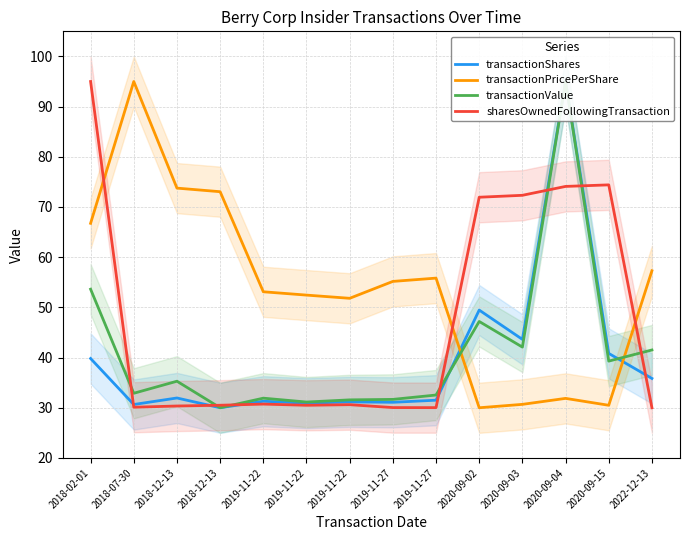

What are all the series names shown in the legend?

transactionShares, transactionPricePerShare, transactionValue, sharesOwnedFollowingTransaction